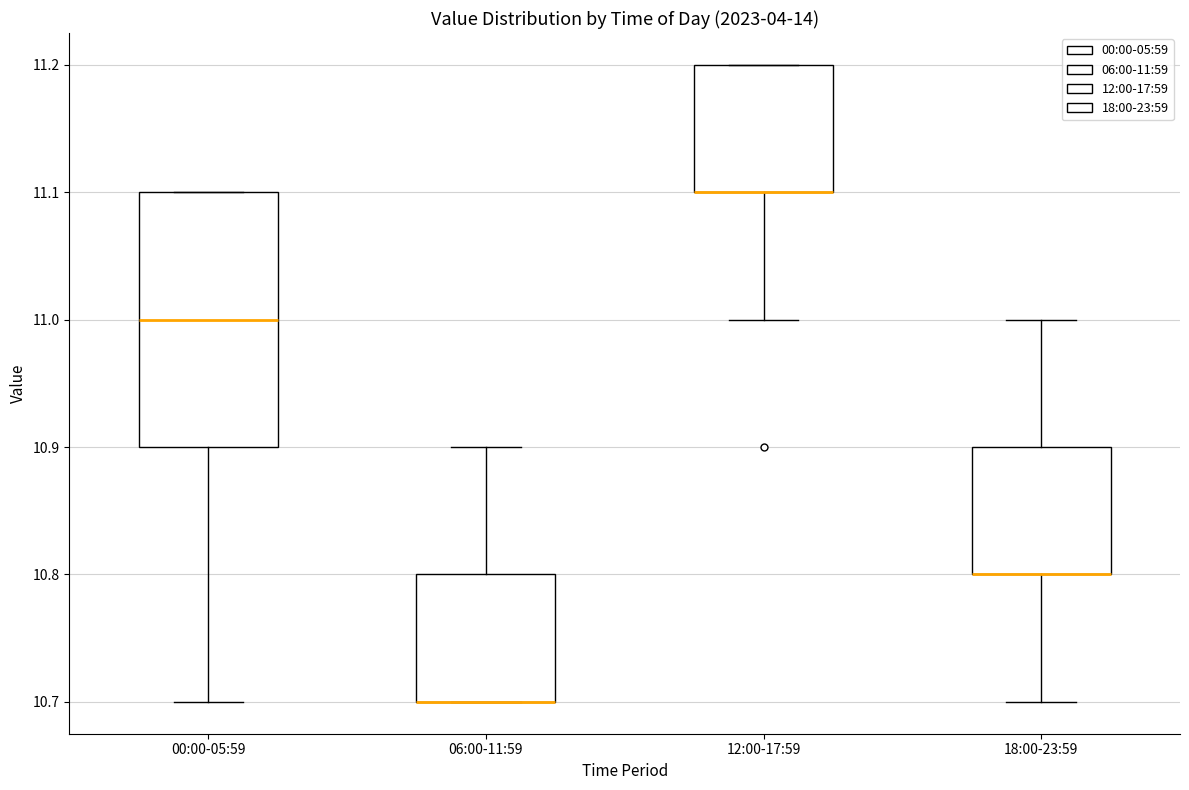

Reading left to right, read every box against the y-axis: the position of its median line, the range the box covers, and the ends of its whiskers. The values are not printed on the chart, so give them approximately, as read against the axis.

00:00-05:59: median 11.0, box 10.9 to 11.1, whiskers 10.7 to 11.1
06:00-11:59: median 10.7 (drawn on the box's lower edge), box 10.7 to 10.8, whiskers 10.7 to 10.9
12:00-17:59: median 11.1 (drawn on the box's lower edge), box 11.1 to 11.2, whiskers 11.0 to 11.2
18:00-23:59: median 10.8 (drawn on the box's lower edge), box 10.8 to 10.9, whiskers 10.7 to 11.0